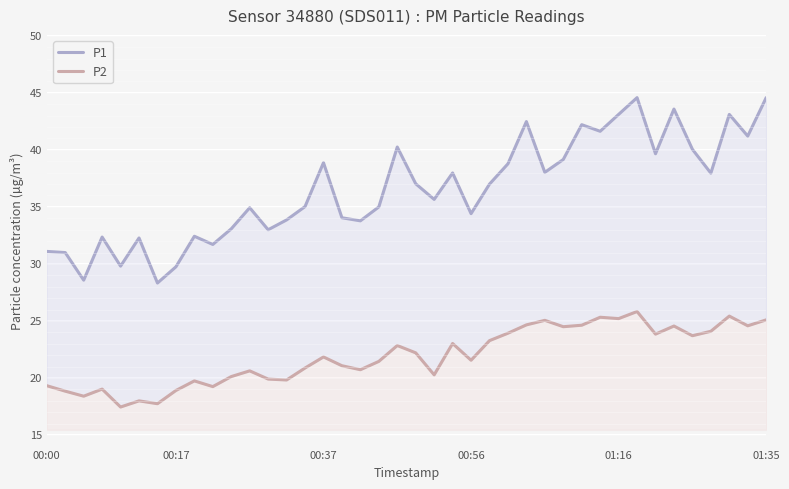

How many lines are shown in the chart?

2